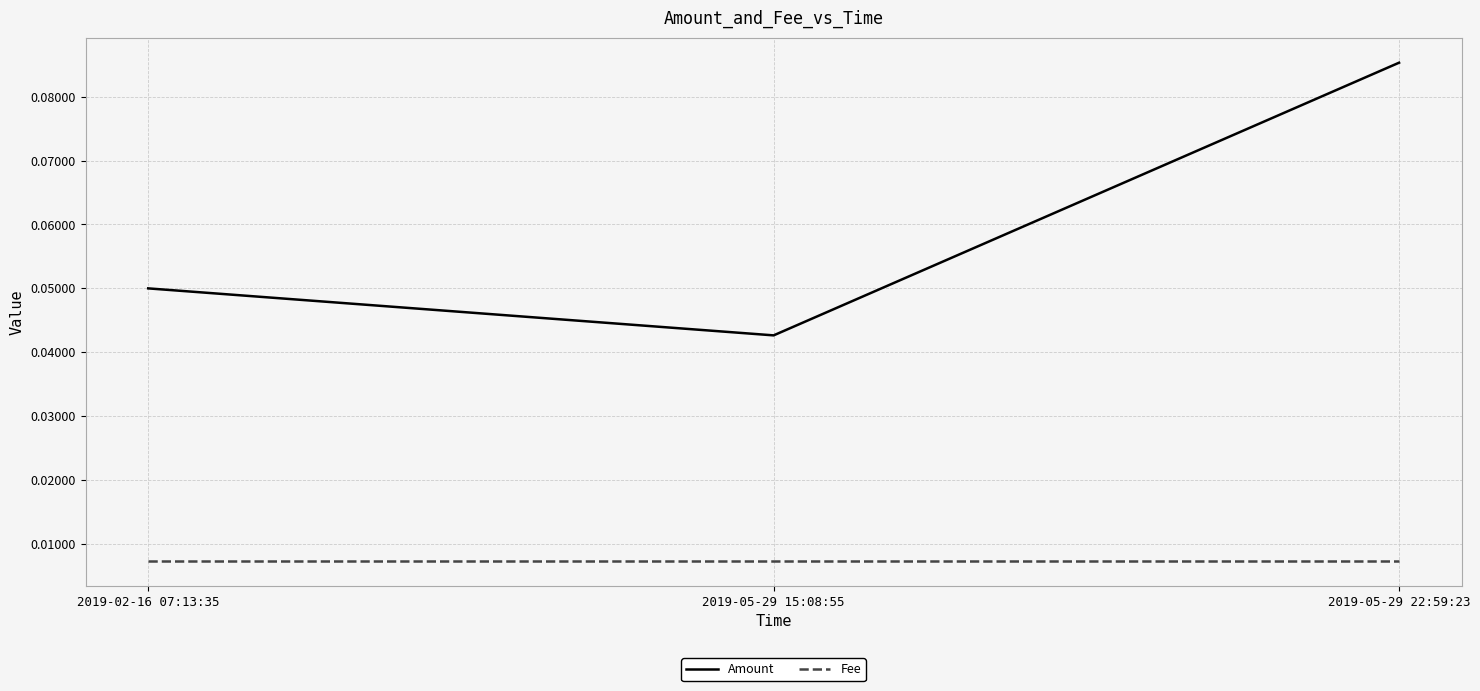

What position from the left is 2019-05-29 22:59:23?

3